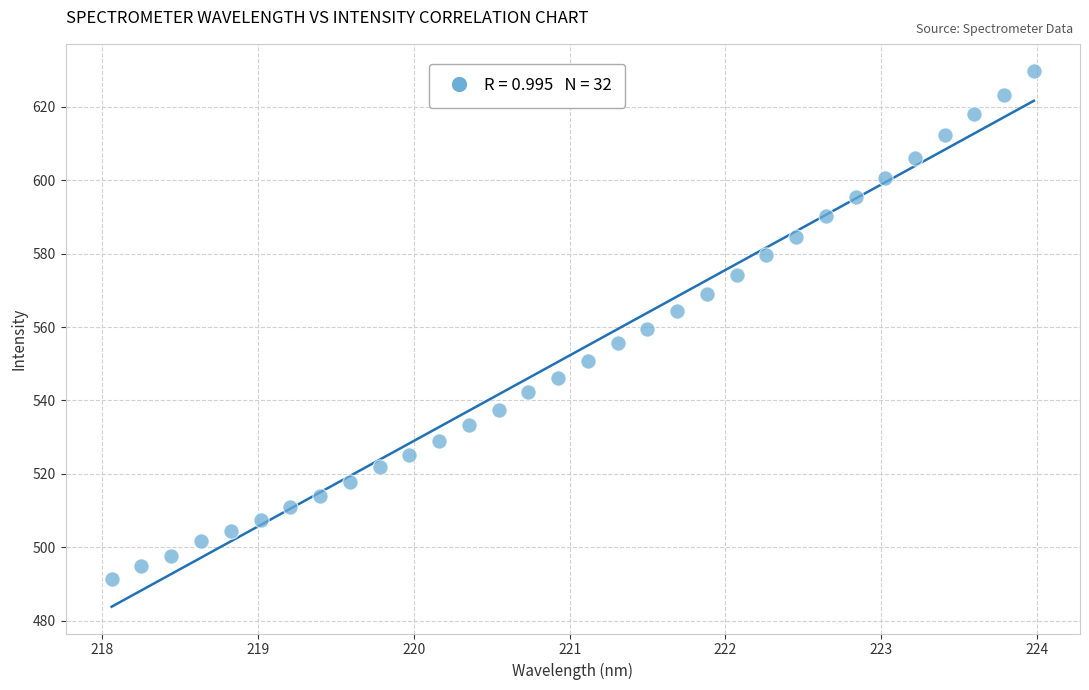

What is the range of X values (max minus min)?

5.9